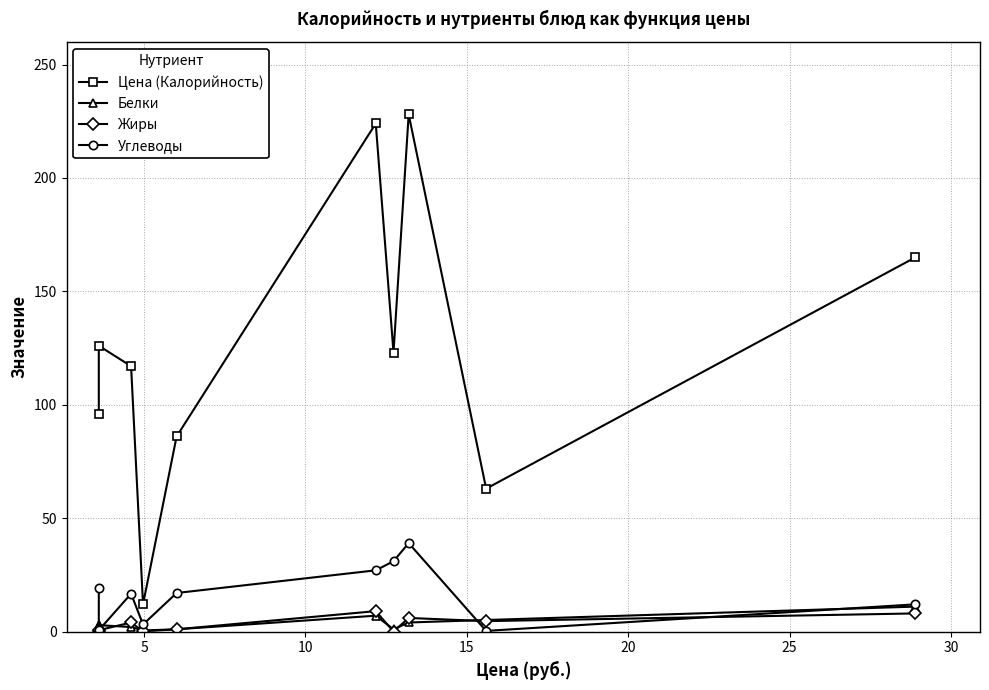

The Жиры series shows 0.1 at 0. True or false?

False